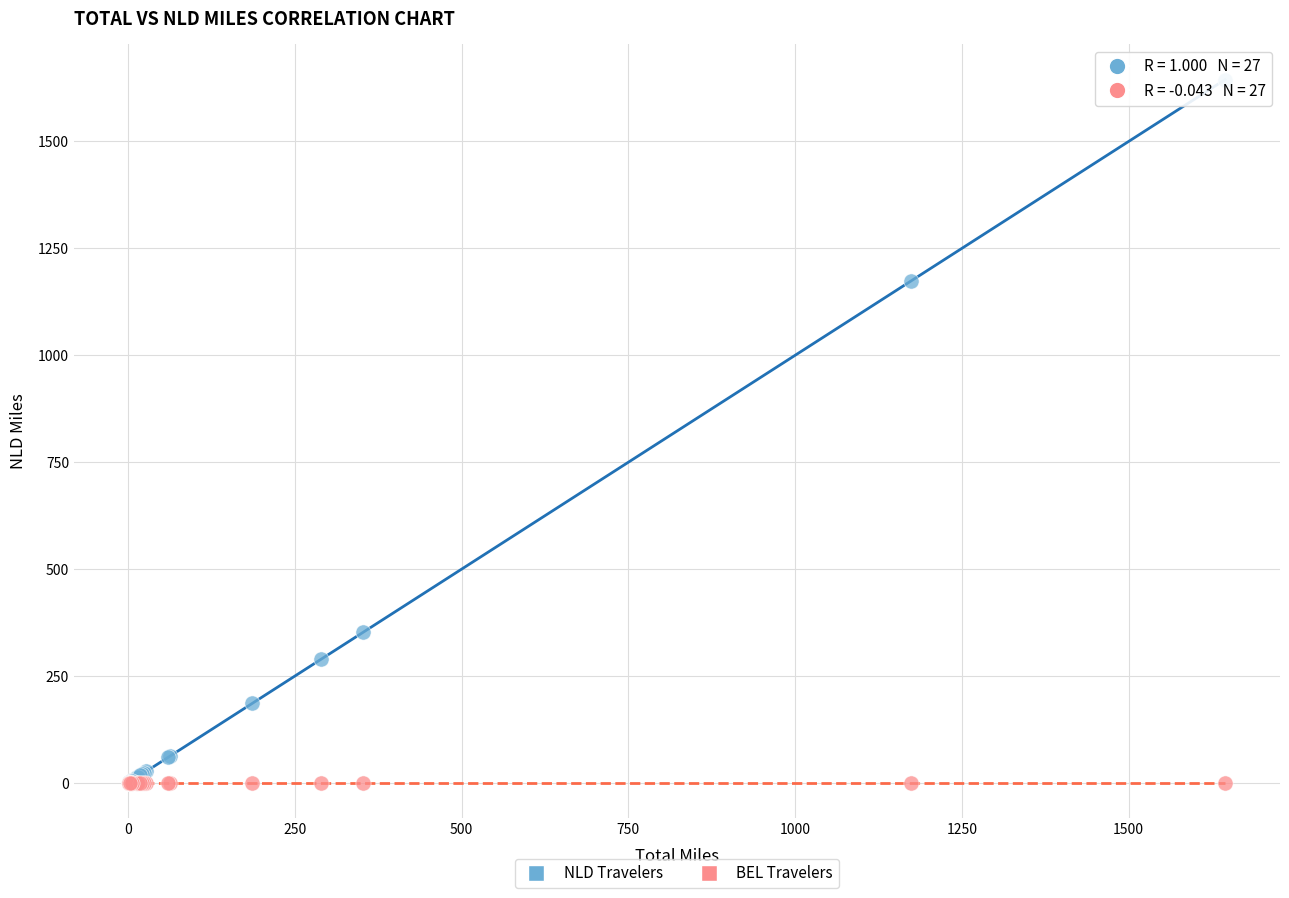

Which series reaches the maximum Y coordinate?

NLD Travelers